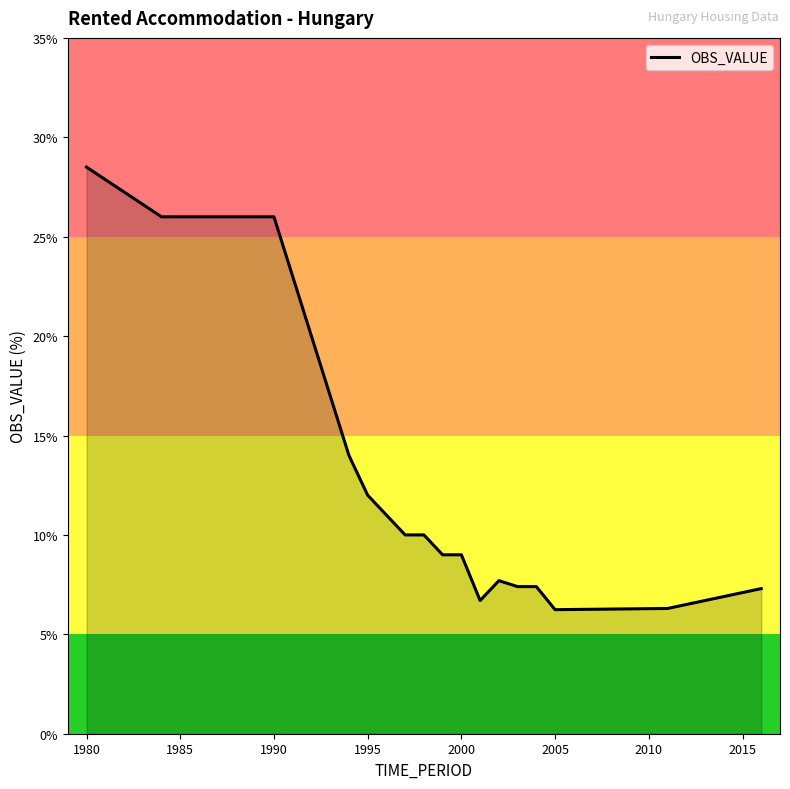

What is the average value?

15.8